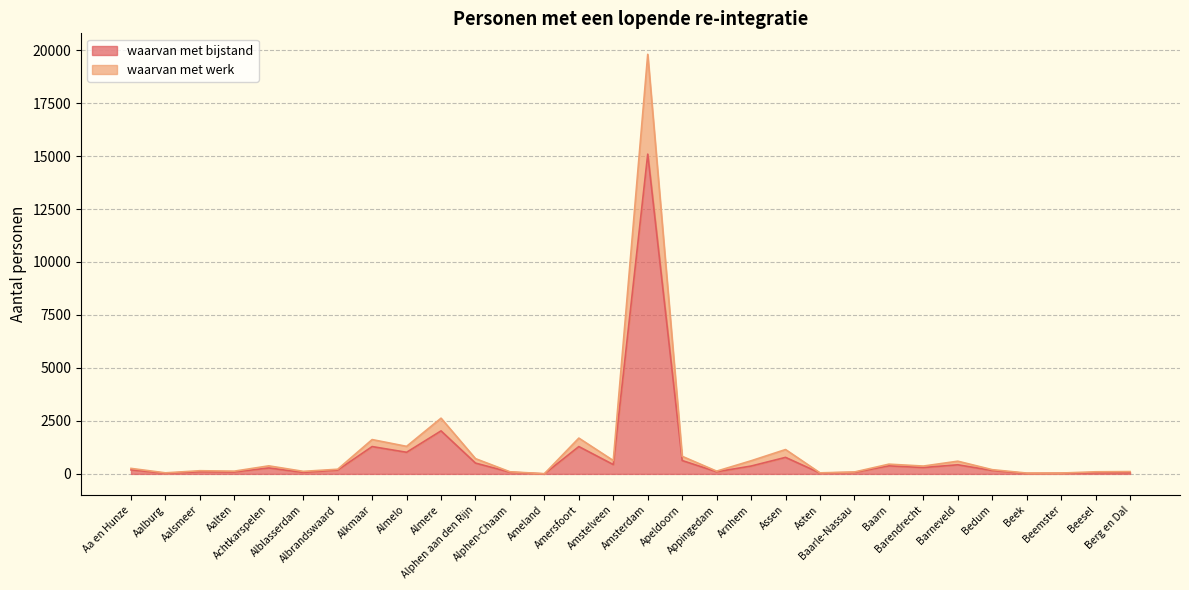

Rank the categories by waarvan met bijstand value from highest to lowest.

Amsterdam, Almere, Alkmaar, Amersfoort, Almelo, Assen, Apeldoorn, Alphen aan den Rijn, Amstelveen, Barneveld, Baarn, Arnhem, Barendrecht, Achtkarspelen, Aa en Hunze, Albrandswaard, Bedum, Aalsmeer, Appingedam, Aalten, Alphen-Chaam, Alblasserdam, Baarle-Nassau, Beesel, Berg en Dal, Asten, Aalburg, Beemster, Beek, Ameland